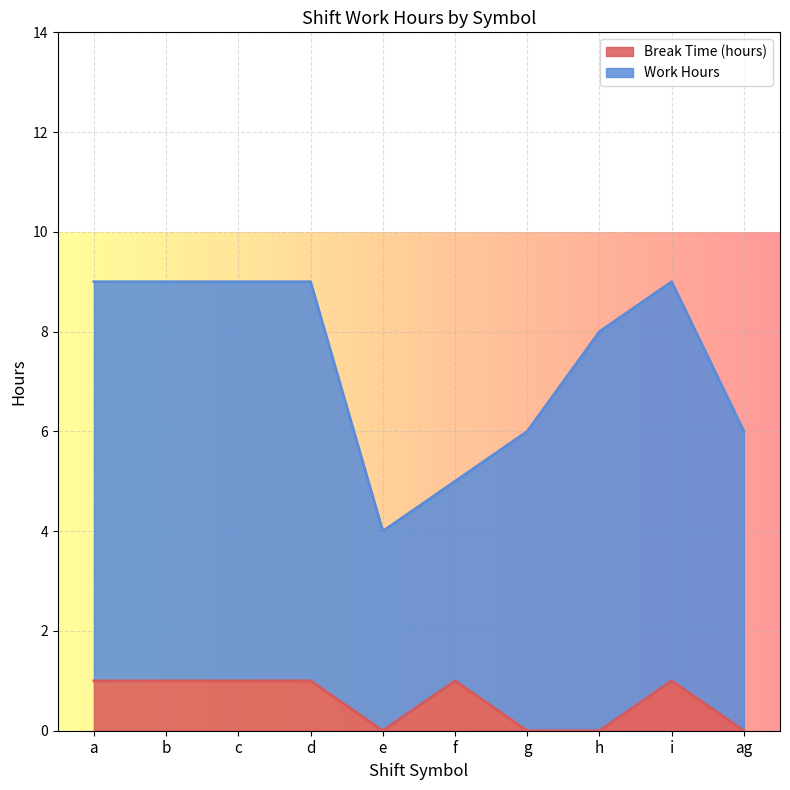

Which category has the lowest value across all series?

e